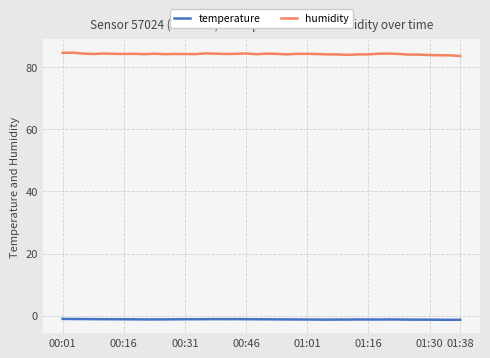

What is the average value of the temperature series?

-1.2